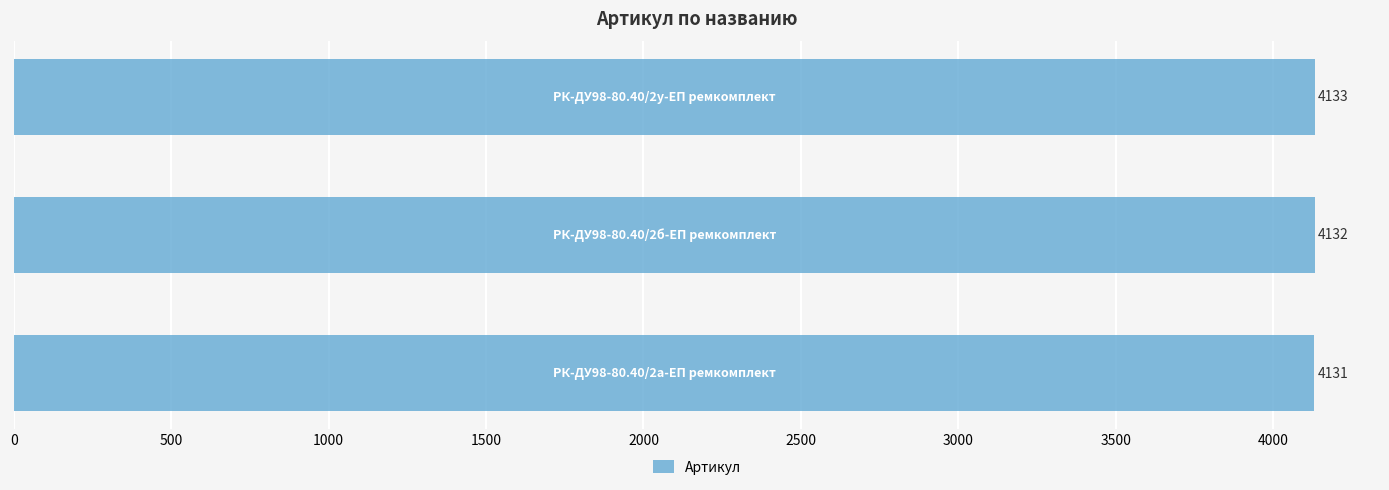

What is the smallest value displayed?

4131